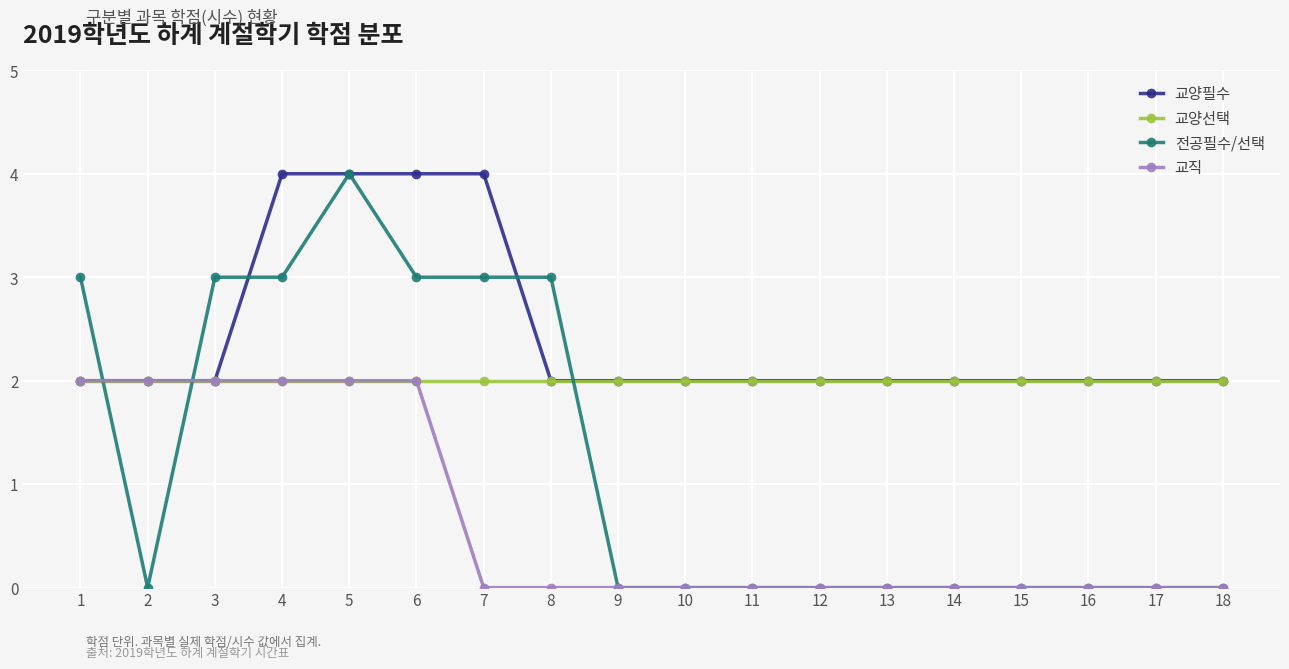

What is the sum of all 전공필수/선택 values?

22